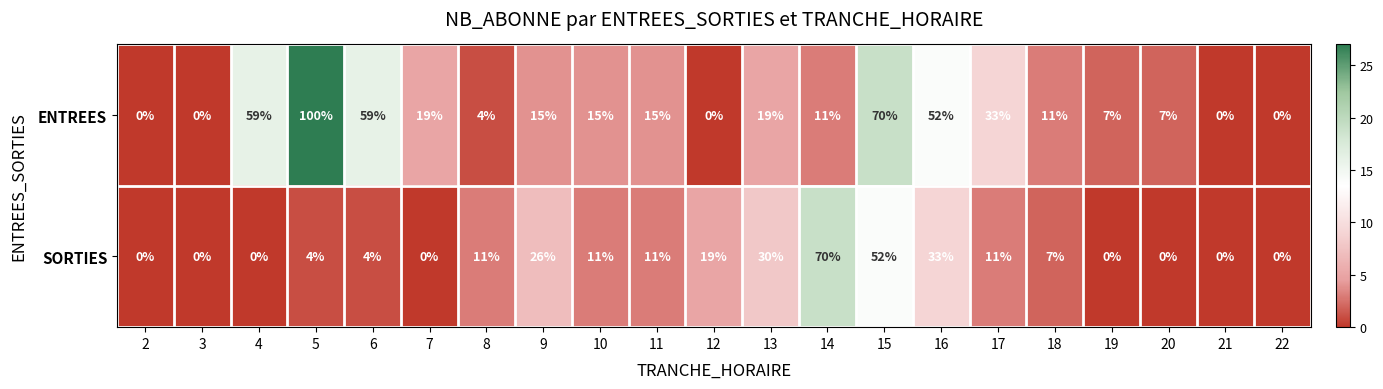

Rank the series by their maximum value, from lowest to highest.

SORTIES, ENTREES